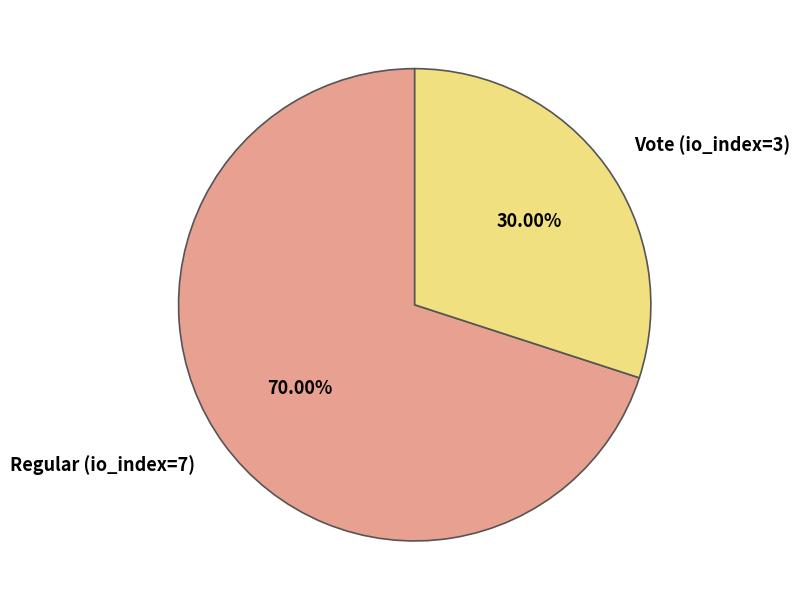

What is the largest slice in the pie chart?

Regular (io_index=7)